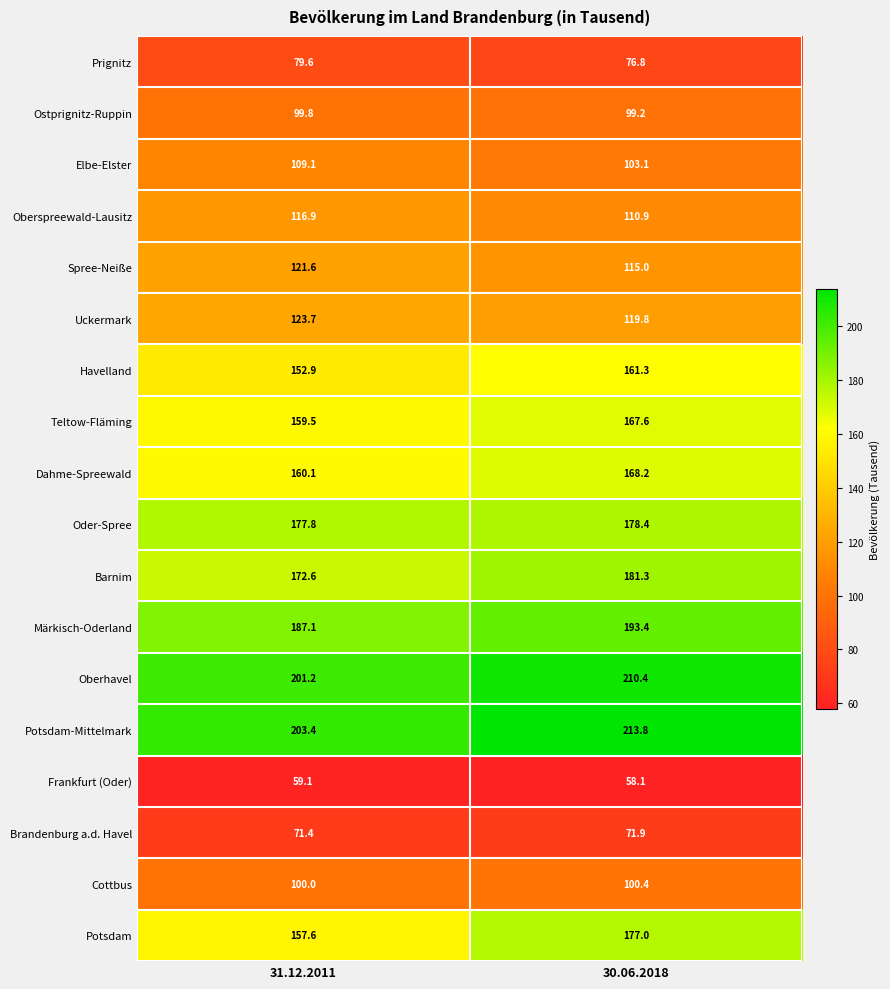

The Prignitz series shows 79.6 at 31.12.2011. True or false?

True